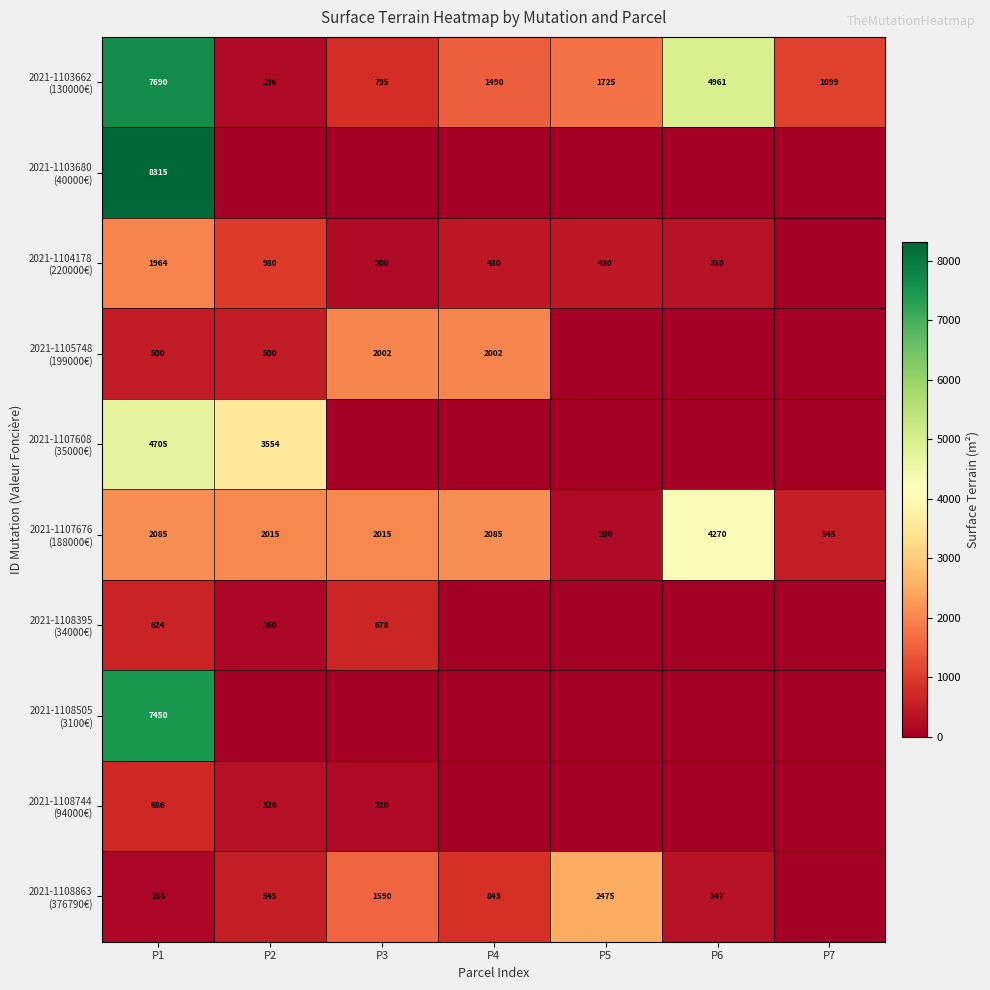

At how many categories does at least one series exceed 6448?

1